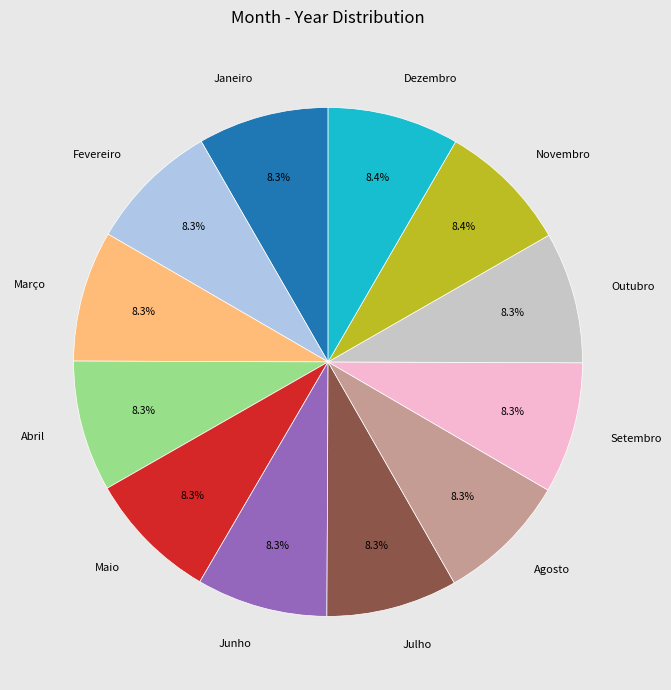

Does Agosto account for over 50% of the chart?

No